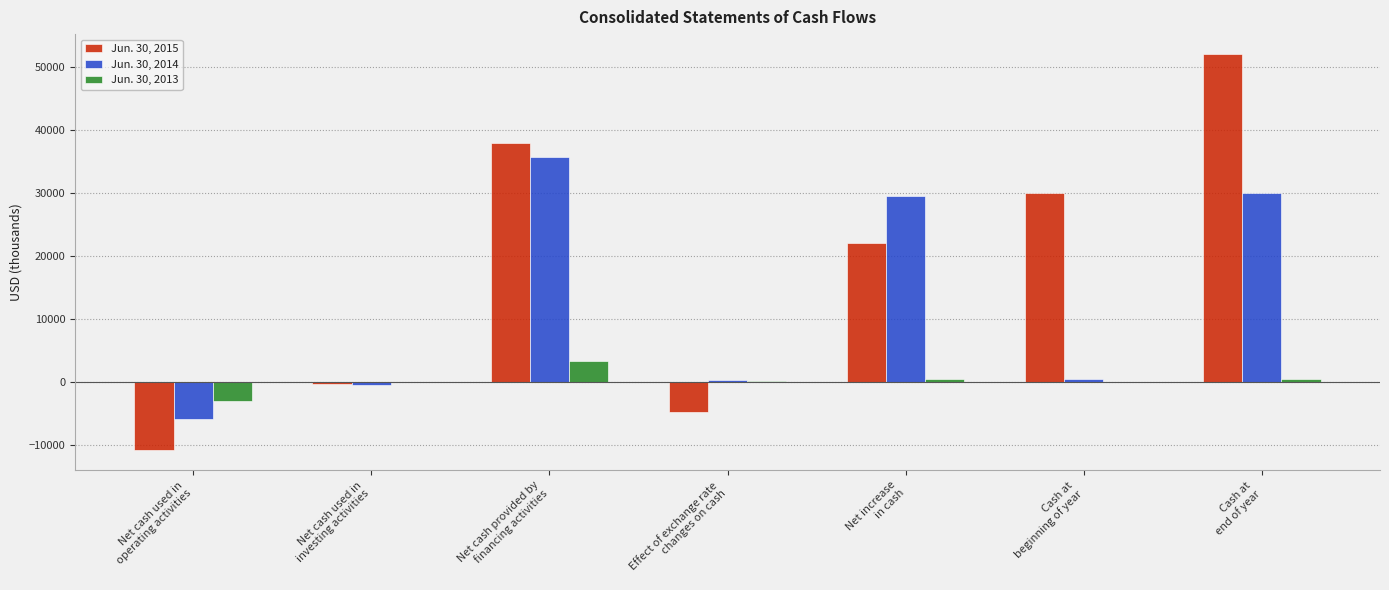

Which series has the largest total across all categories?

Jun. 30, 2015